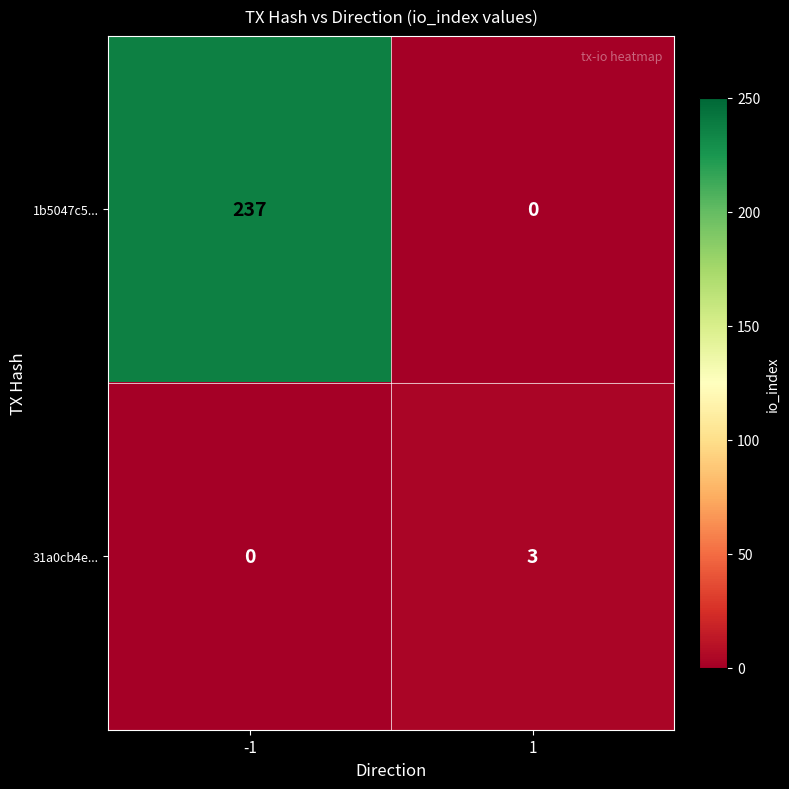

At how many categories does at least one series exceed 37?

1